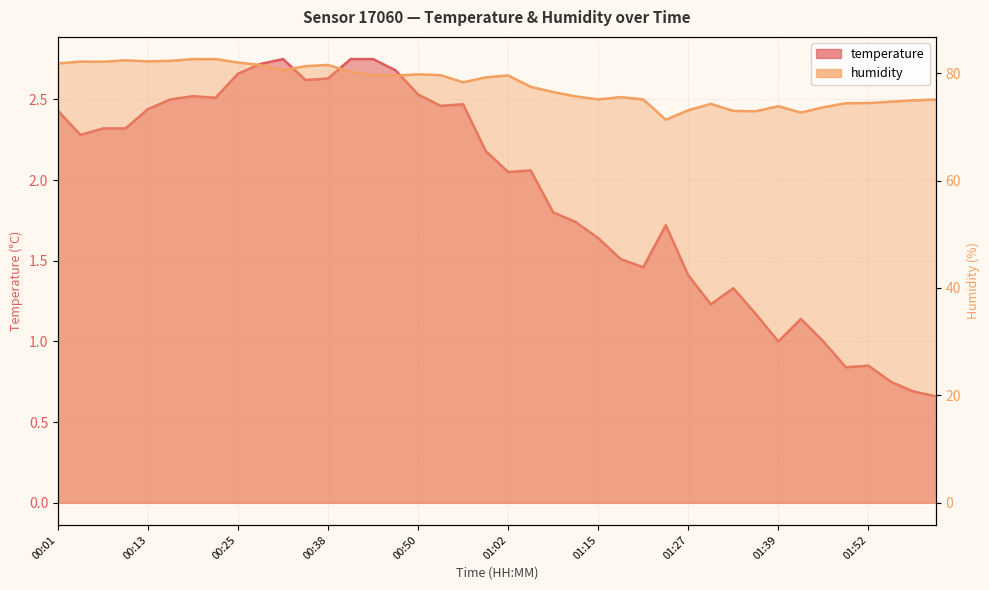

At how many categories does at least one series exceed 11?

40